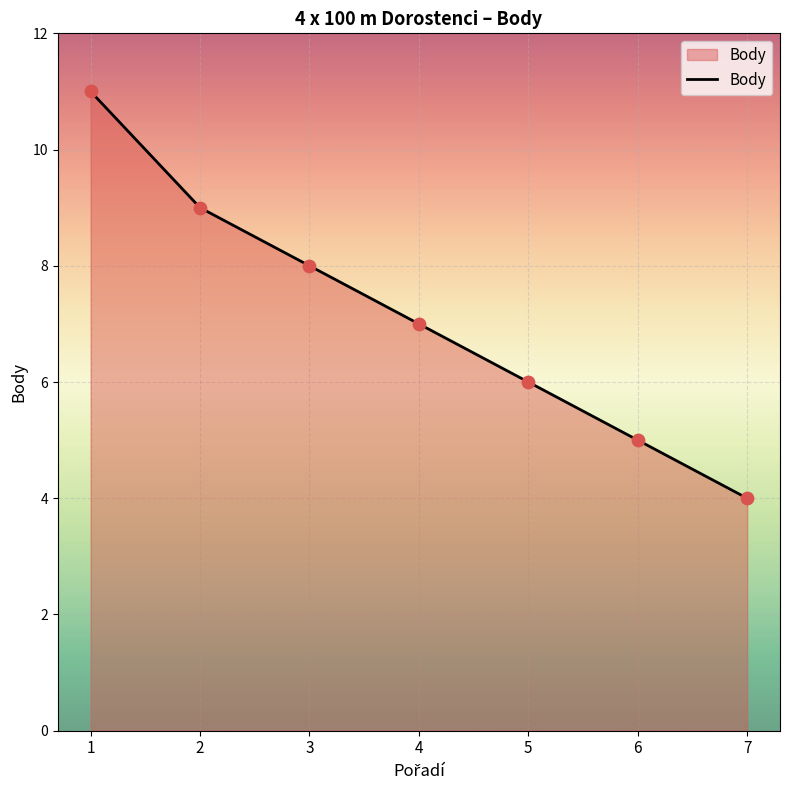

What is the change in value from 6 to 7?

-1